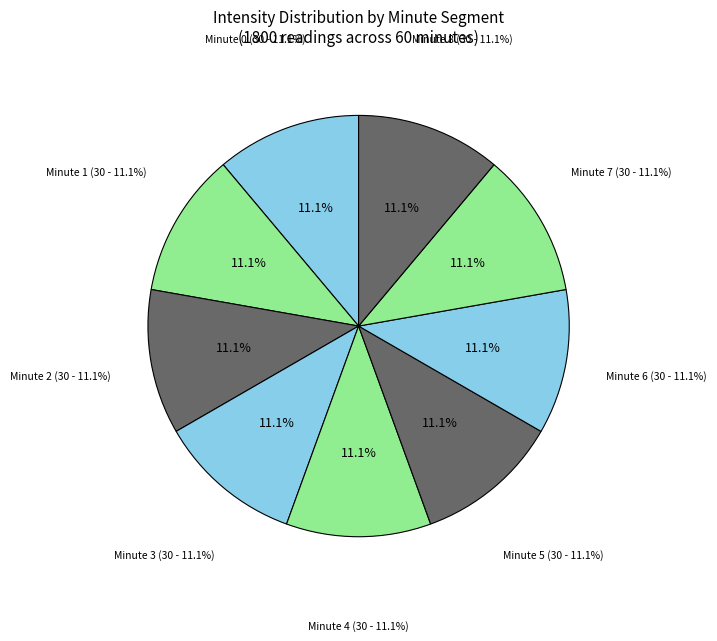

Count the number of slices in the pie.

9